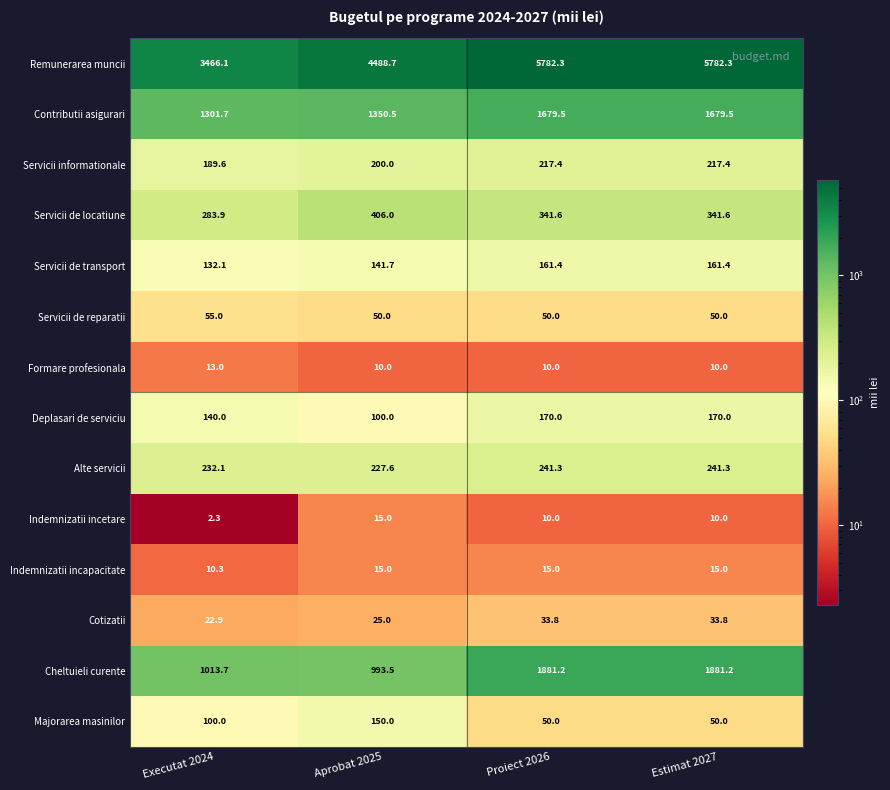

At which label is Majorarea masinilor closest to 100?

Executat 2024